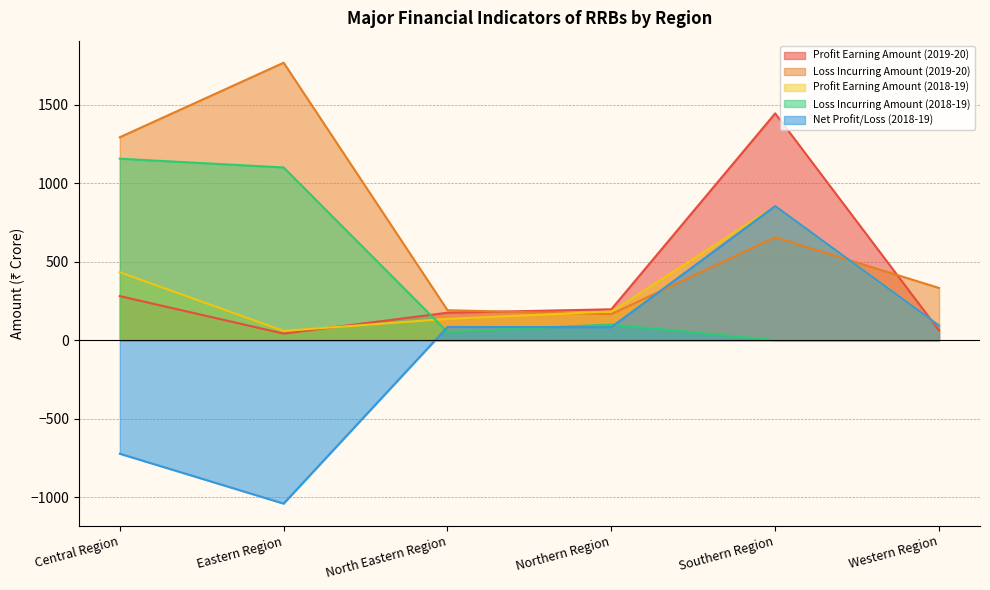

What is the average value of the Loss Incurring Amount (2019-20) series?

735